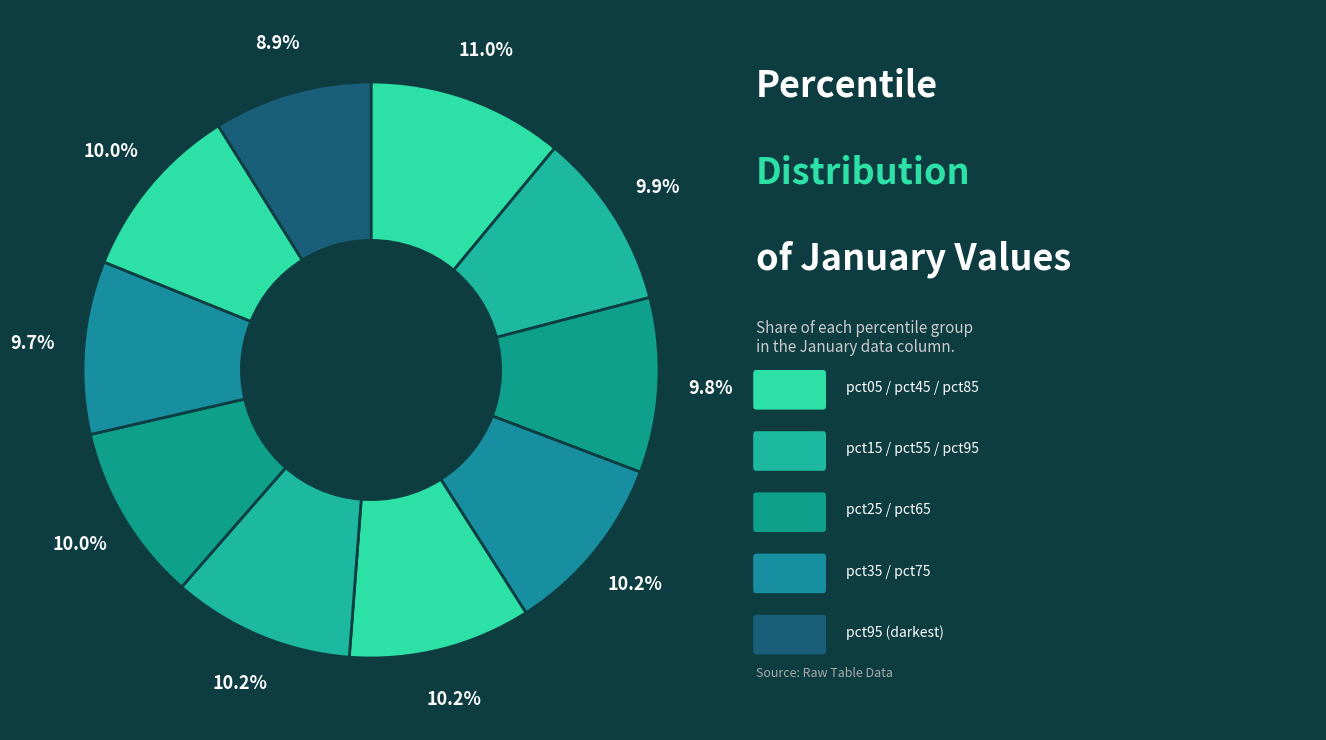

Count the number of slices in the pie.

10